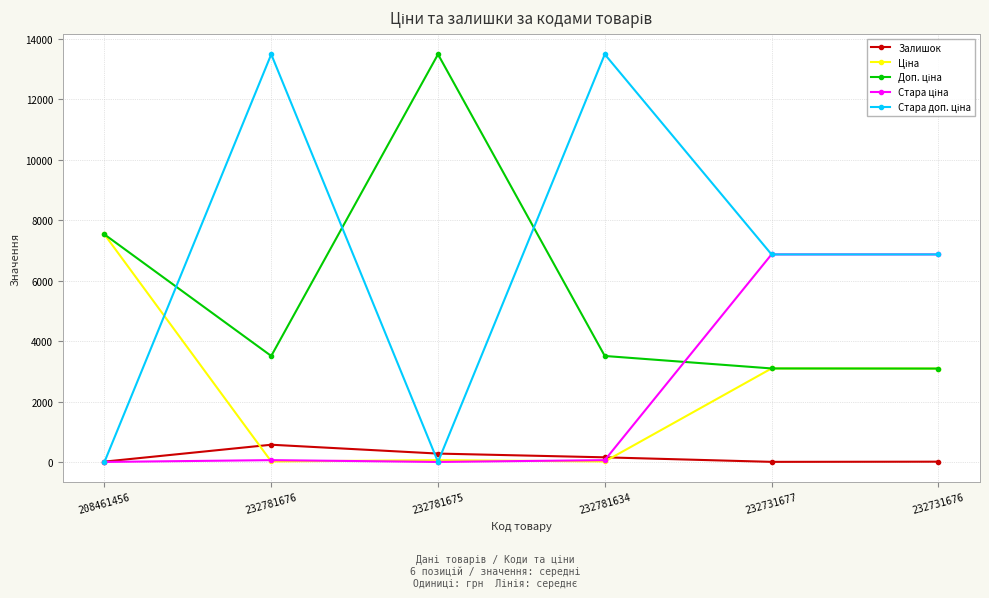

At how many categories does at least one series exceed 12869?

3